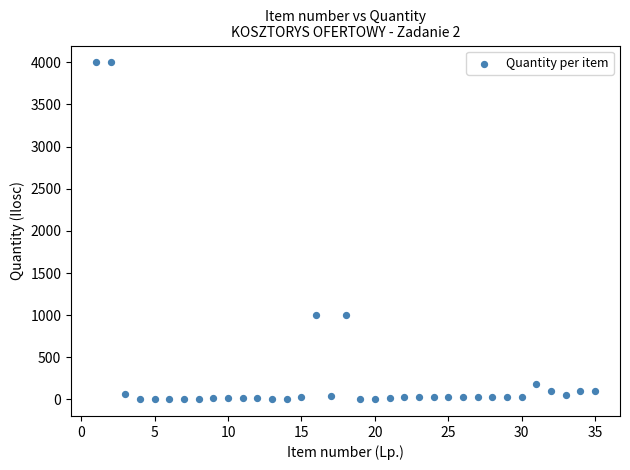

What is the range of X values (max minus min)?

34